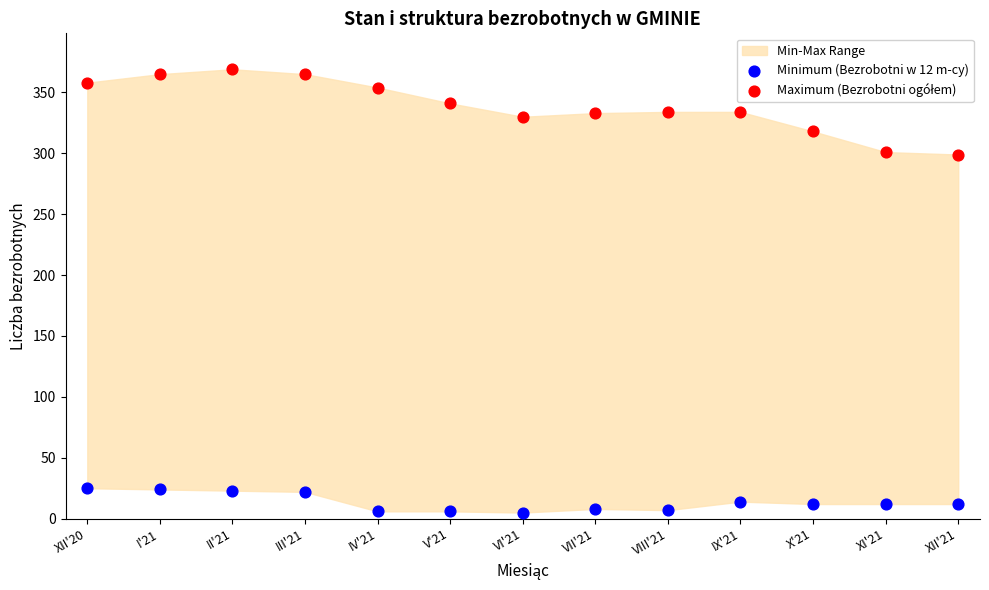

Which series reaches the minimum Y coordinate?

Minimum (Bezrobotni w 12 m-cy)